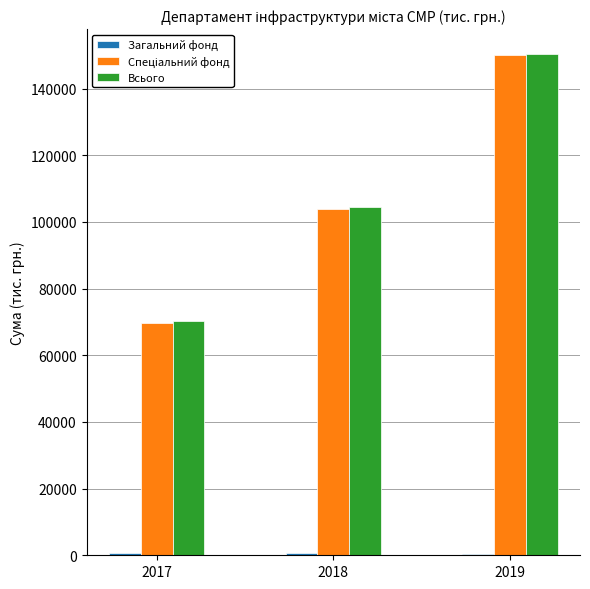

At which category is the sum across all series the highest?

2019